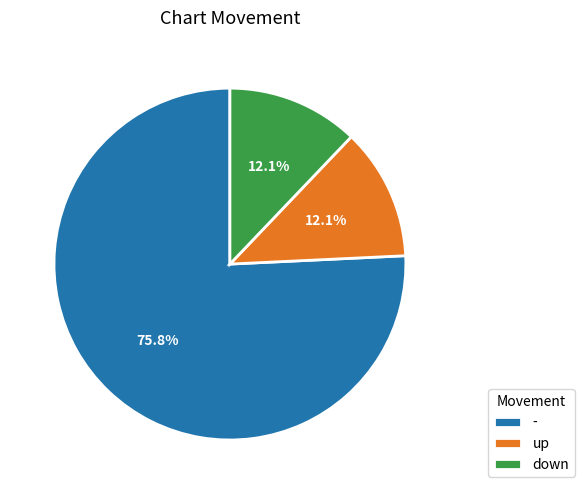

Is there any slice that represents more than half of the pie?

Yes